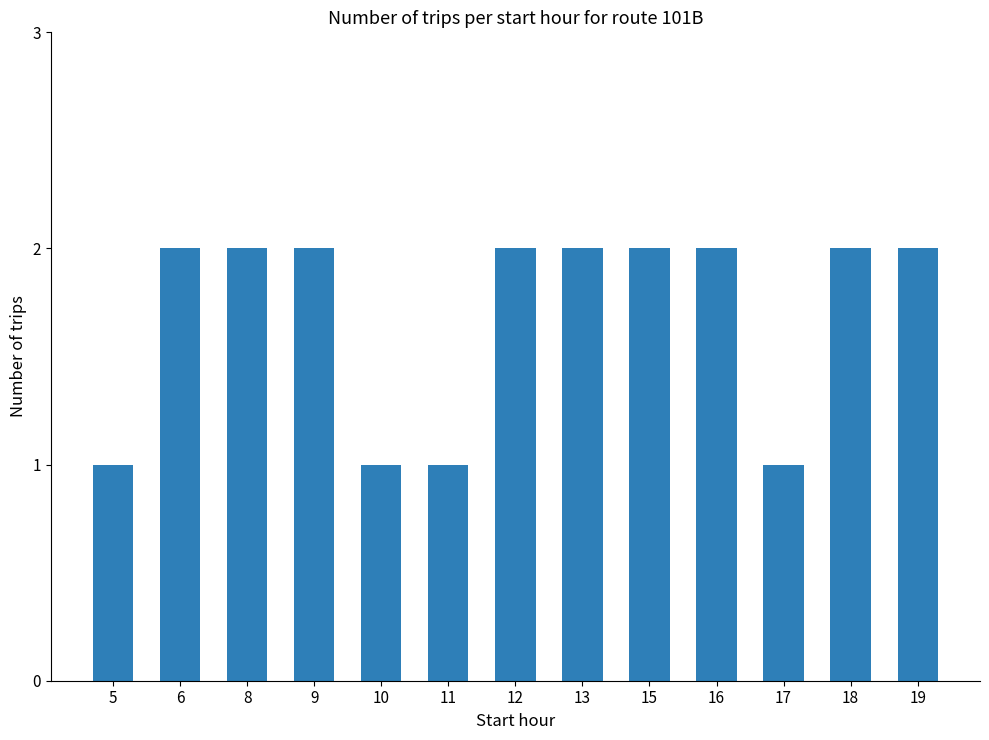

Is it true that the value at 15 is 1?

False